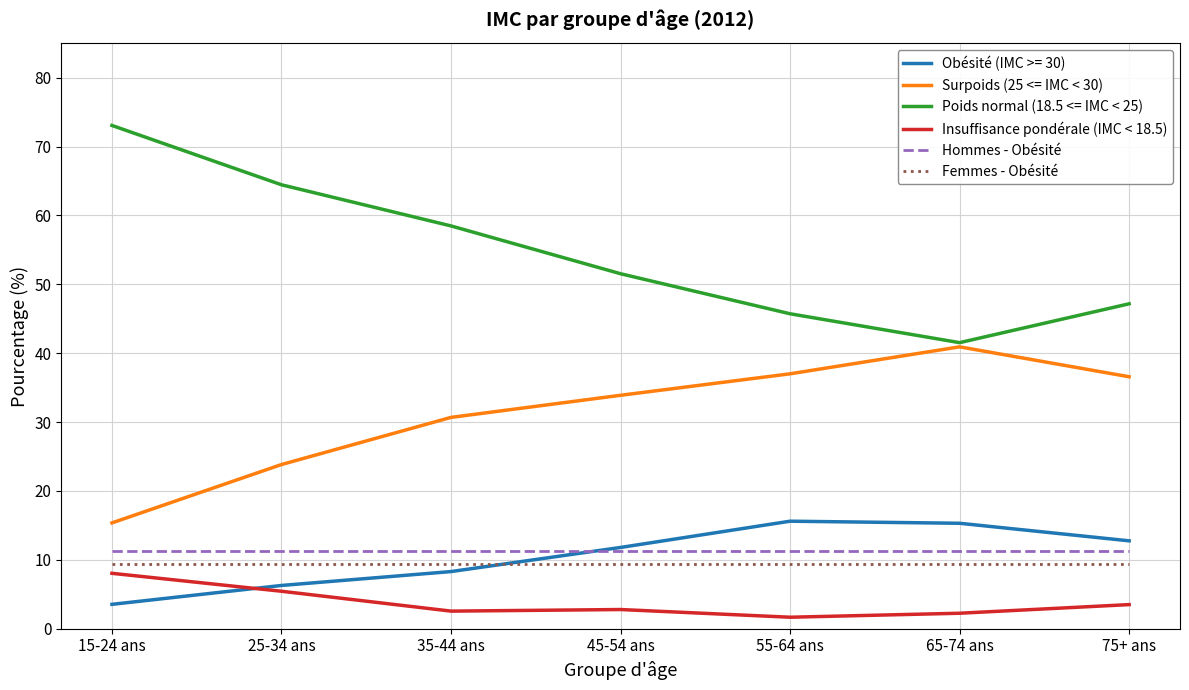

What is the difference between the maximum and minimum values in the Poids normal (18.5 <= IMC < 25) series?

31.5